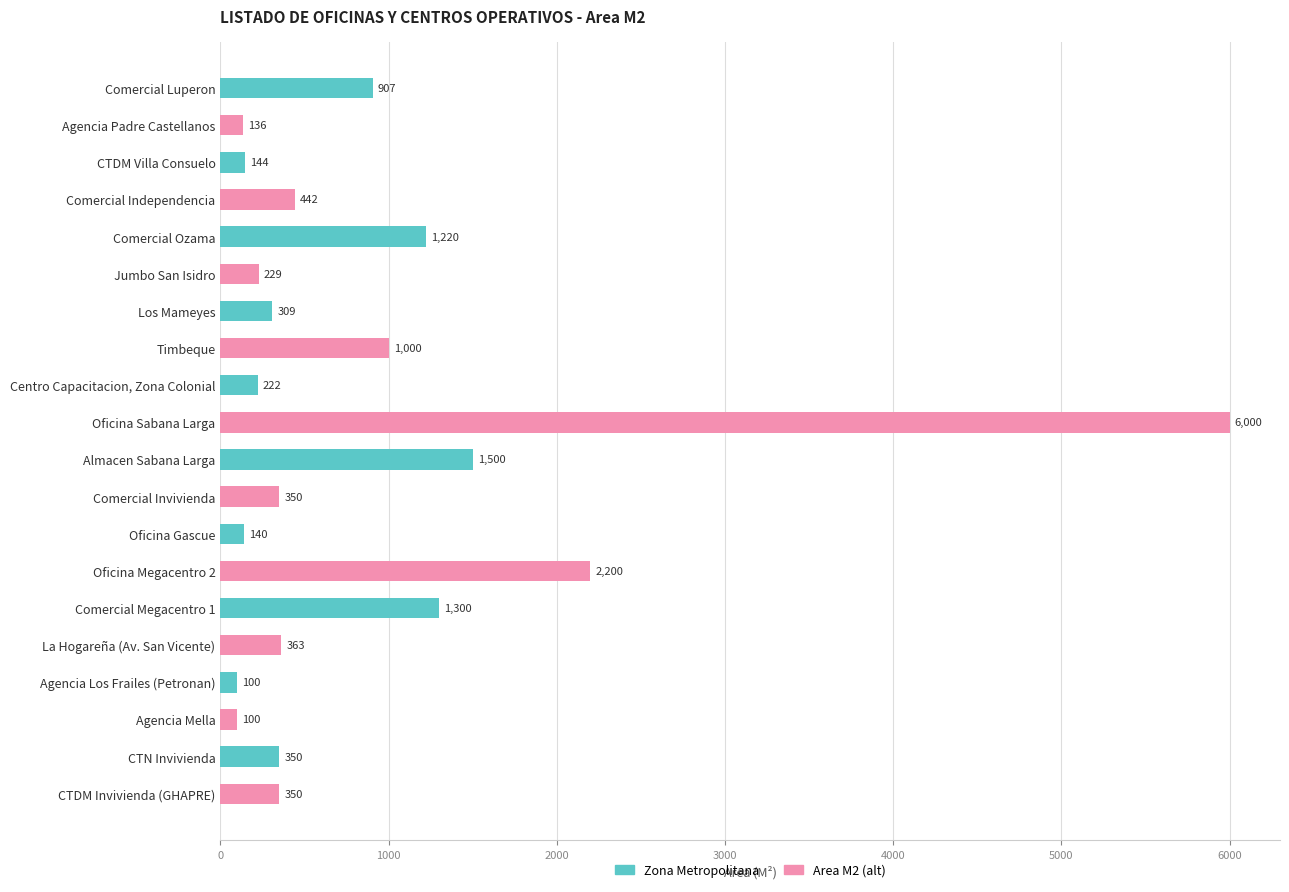

Which category has the highest value across all series?

Oficina Sabana Larga